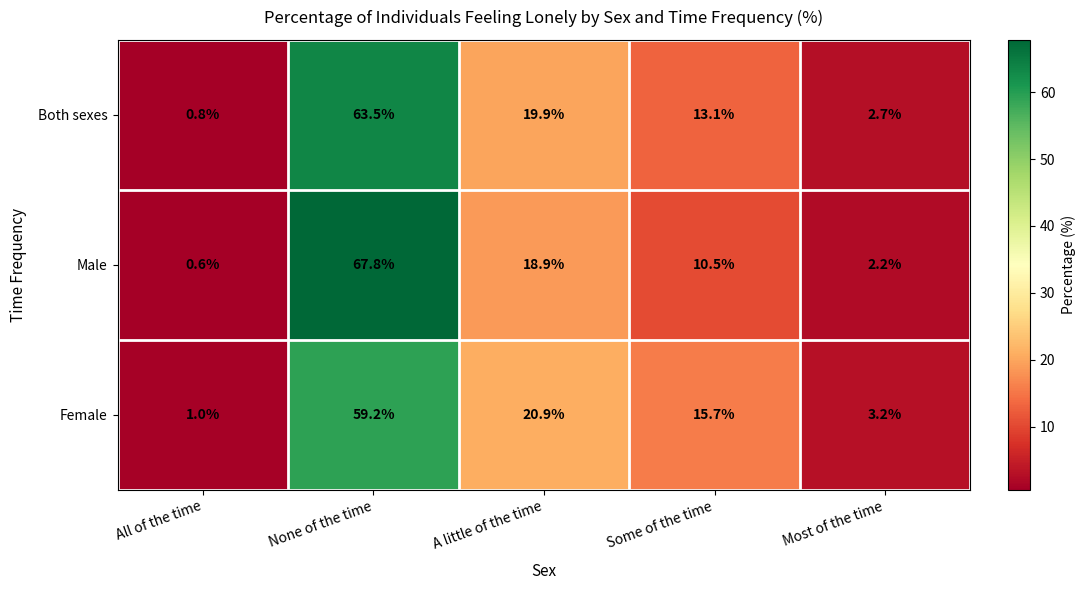

List the series in order of their peak value, highest first.

Male, Both sexes, Female